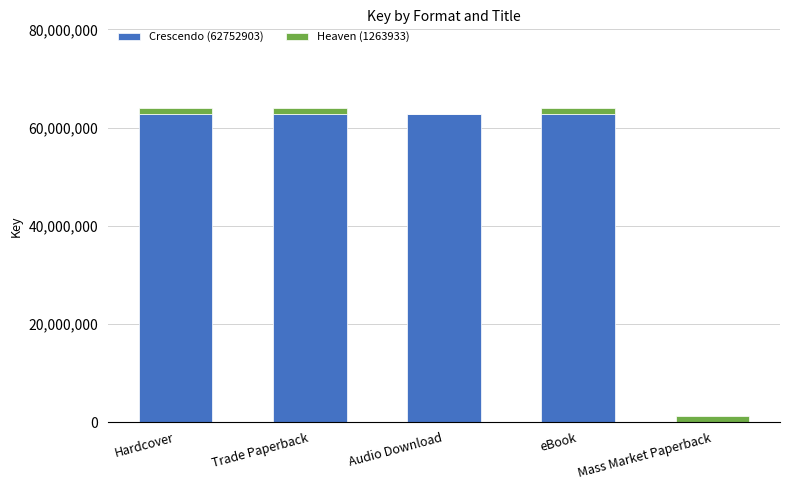

Reading left to right, what are the values for Crescendo (62752903)?

Hardcover=62752903	Trade Paperback=62752903	Audio Download=62752903	eBook=62752903	Mass Market Paperback=0